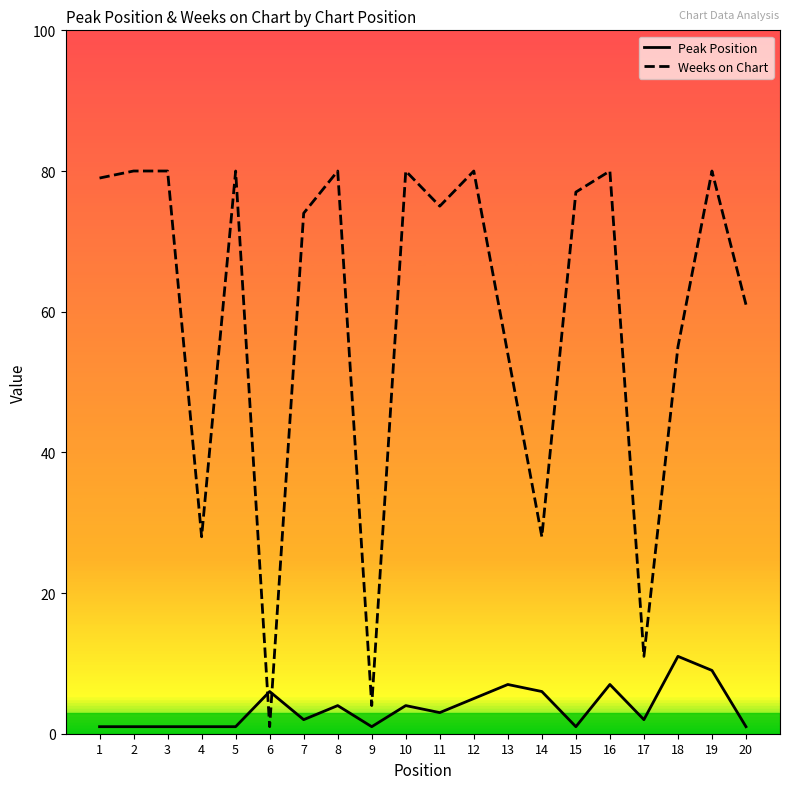

Which series ends up on top after the final intersection of Peak Position and Weeks on Chart?

Weeks on Chart